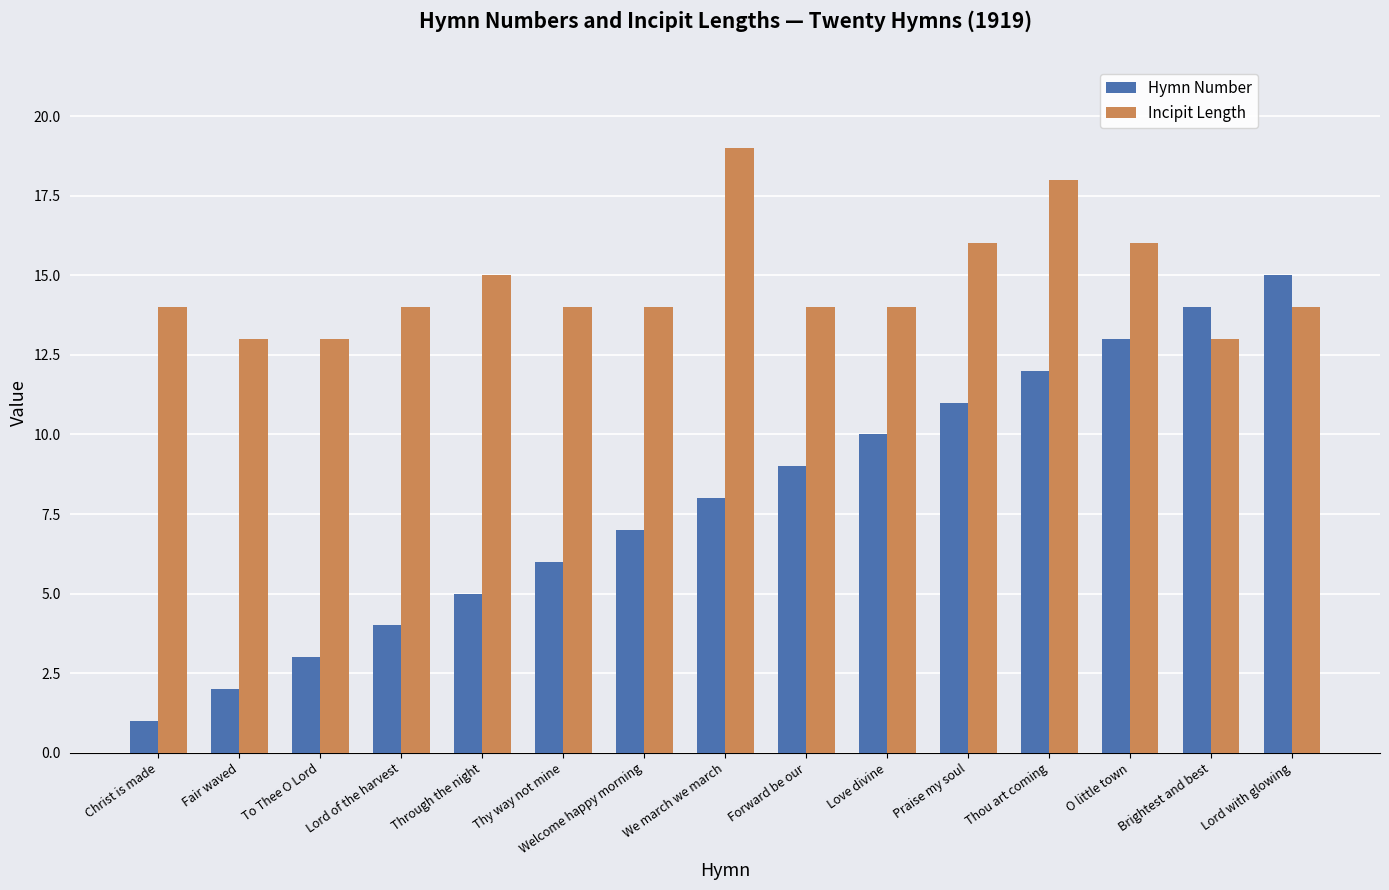

Which series has the largest total across all categories?

Incipit Length